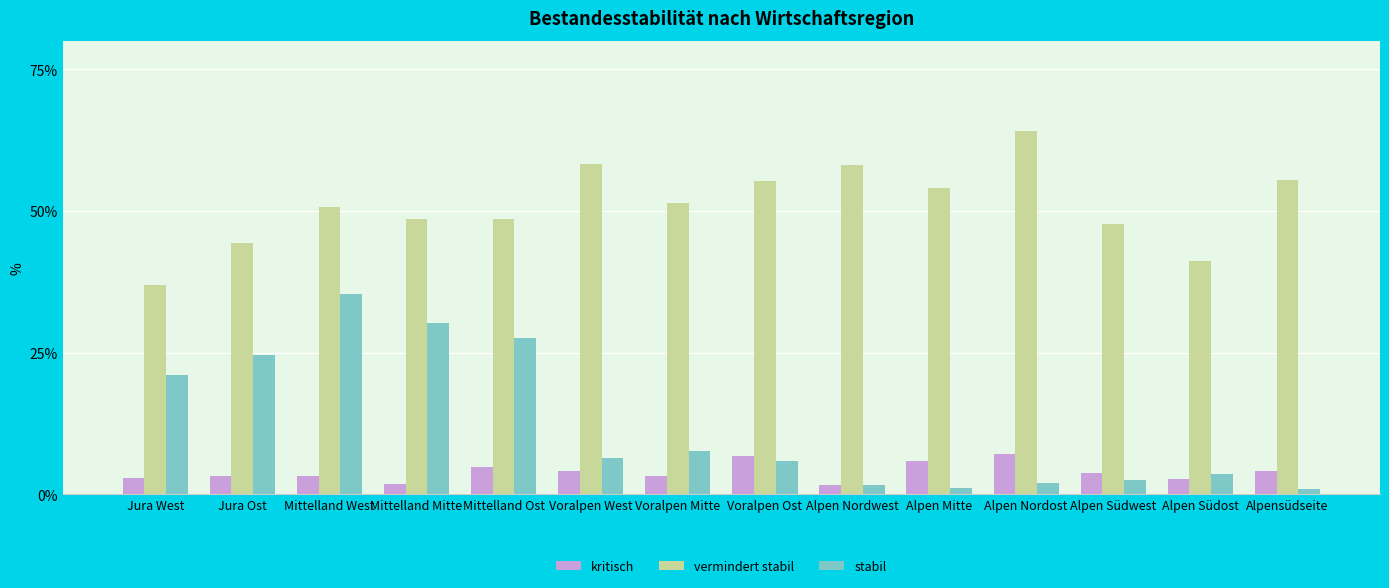

What is the minimum value for stabil?

0.9